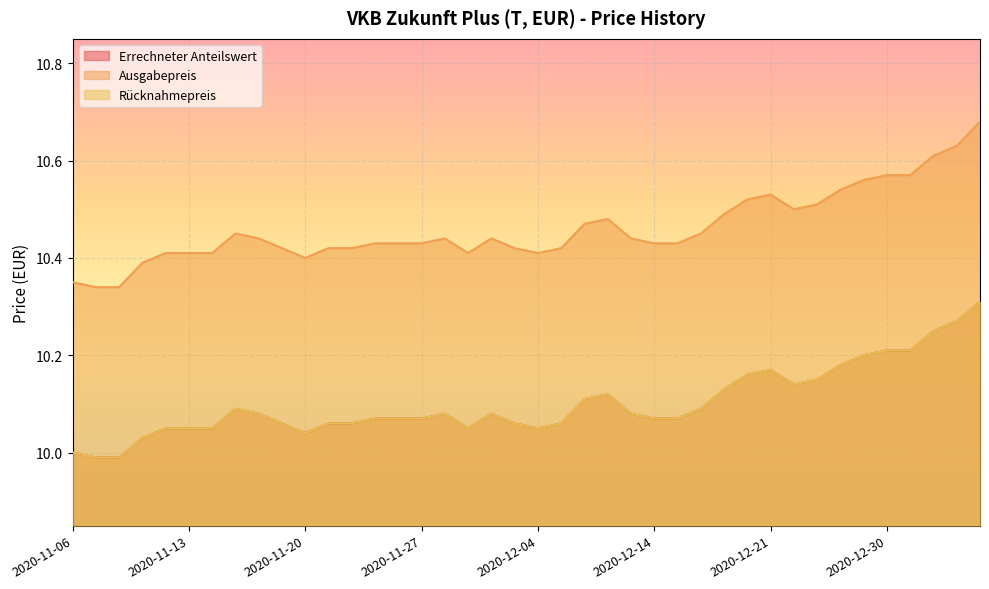

Read the Rücknahmepreis value at 2020-11-23.

10.1